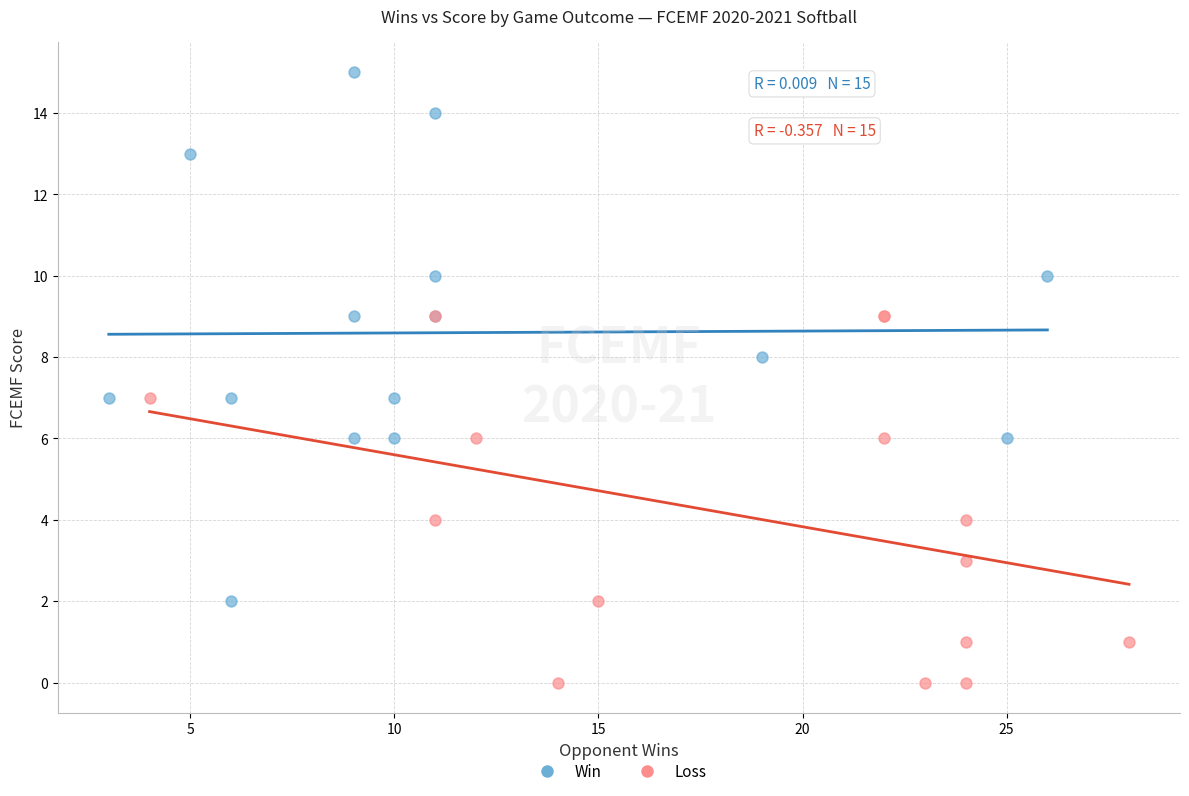

Which series has the largest Y range (max minus min)?

Win